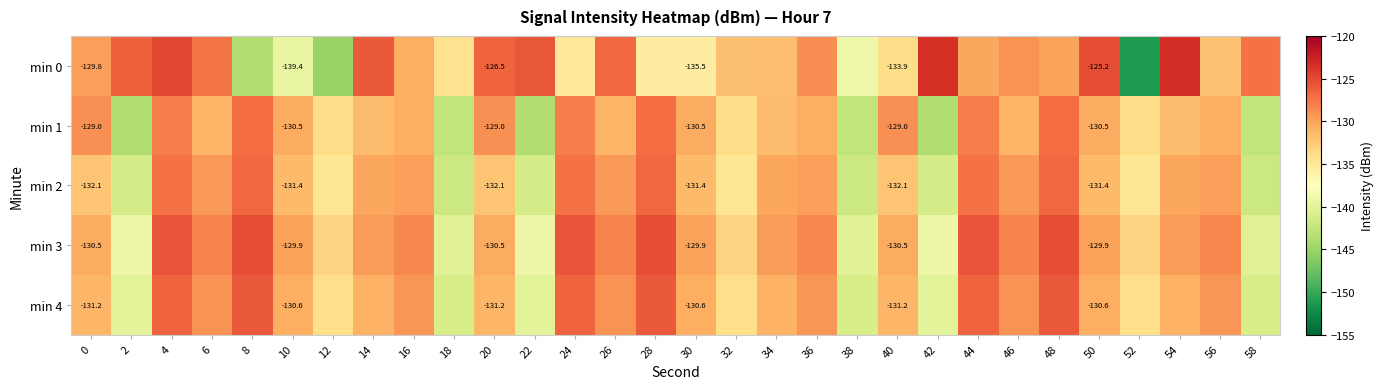

The min 3 series shows -210.6 at 16. True or false?

False